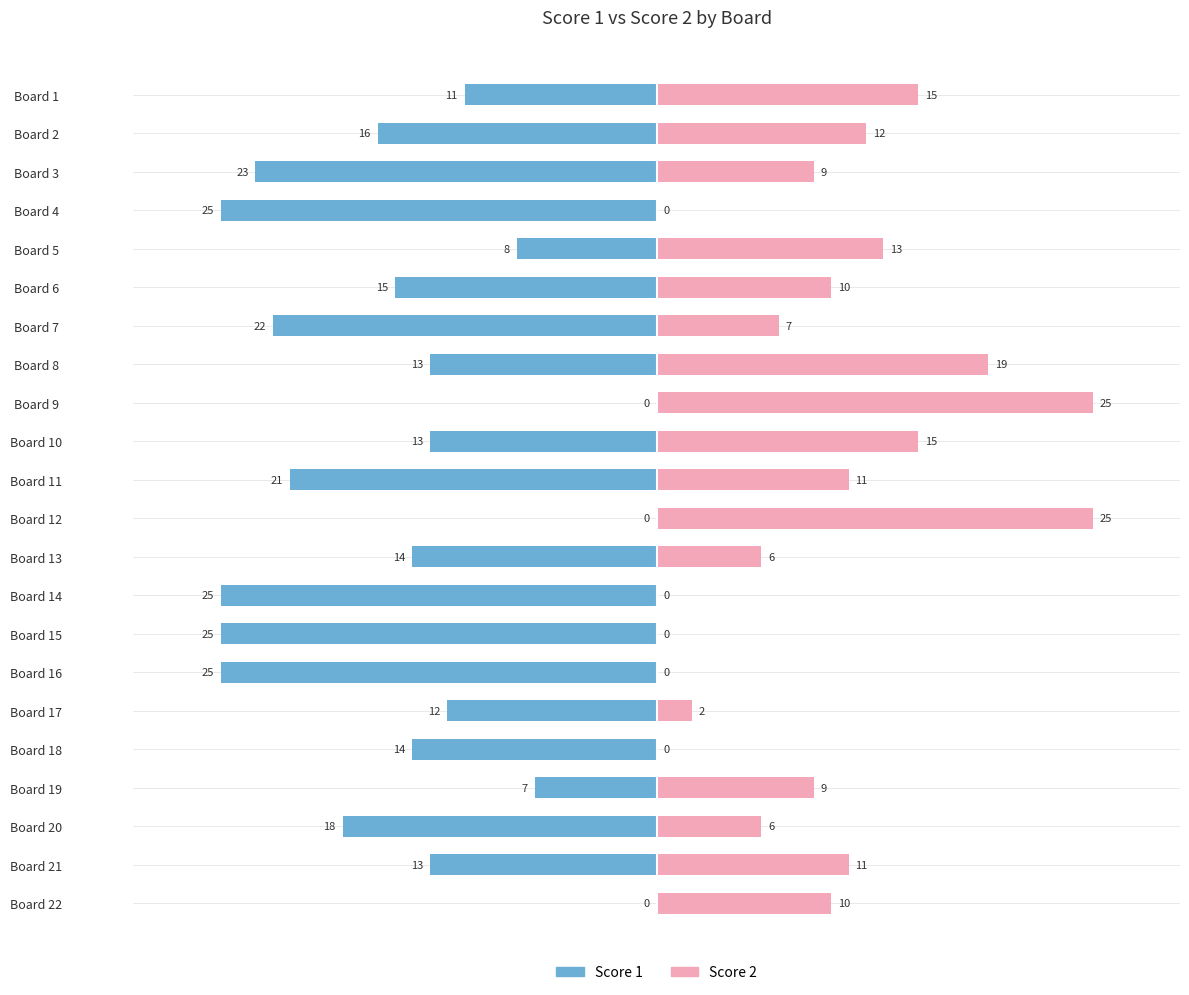

What is the average value of the Score 2 series?

9